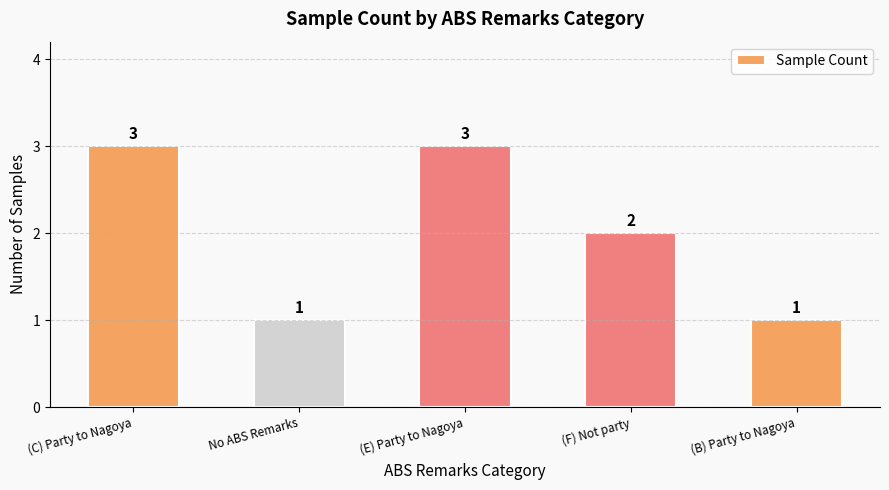

How many categories are shown in the chart?

5